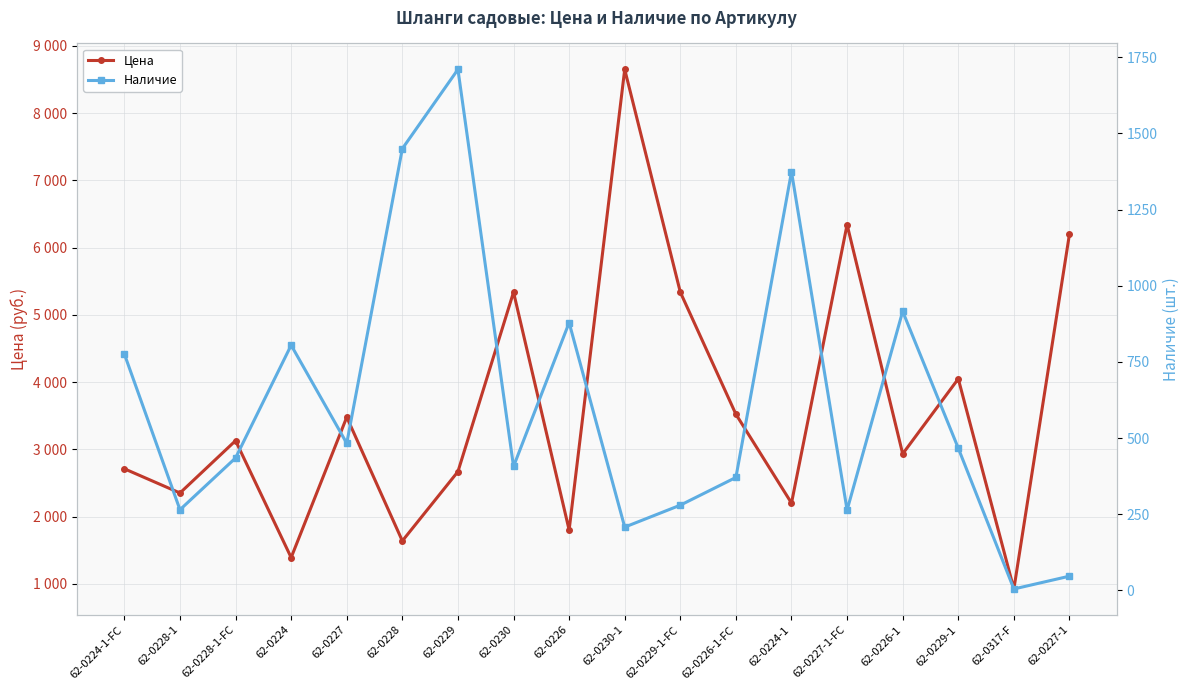

Rank the categories by Цена value from highest to lowest.

62-0230-1, 62-0227-1-FC, 62-0227-1, 62-0230, 62-0229-1-FC, 62-0229-1, 62-0226-1-FC, 62-0227, 62-0228-1-FC, 62-0226-1, 62-0224-1-FC, 62-0229, 62-0228-1, 62-0224-1, 62-0226, 62-0228, 62-0224, 62-0317-F